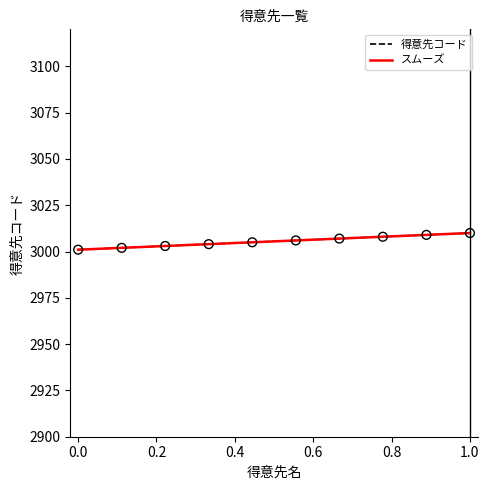

True or false: 得意先コード has a value of 3001 at 0.0.

True